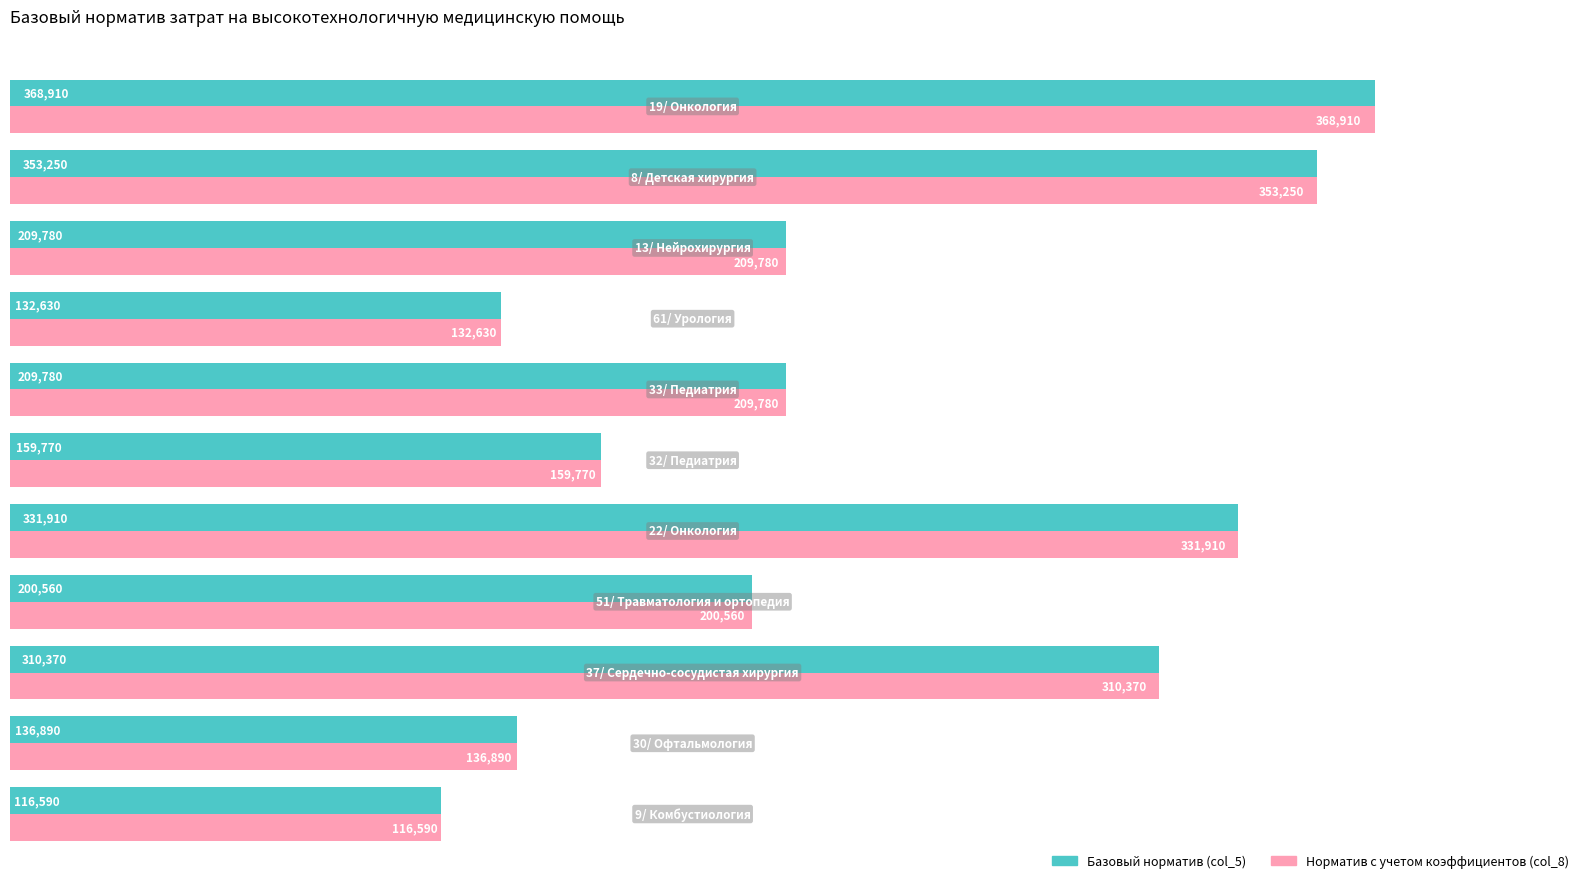

At how many categories does at least one series exceed 185156?

7